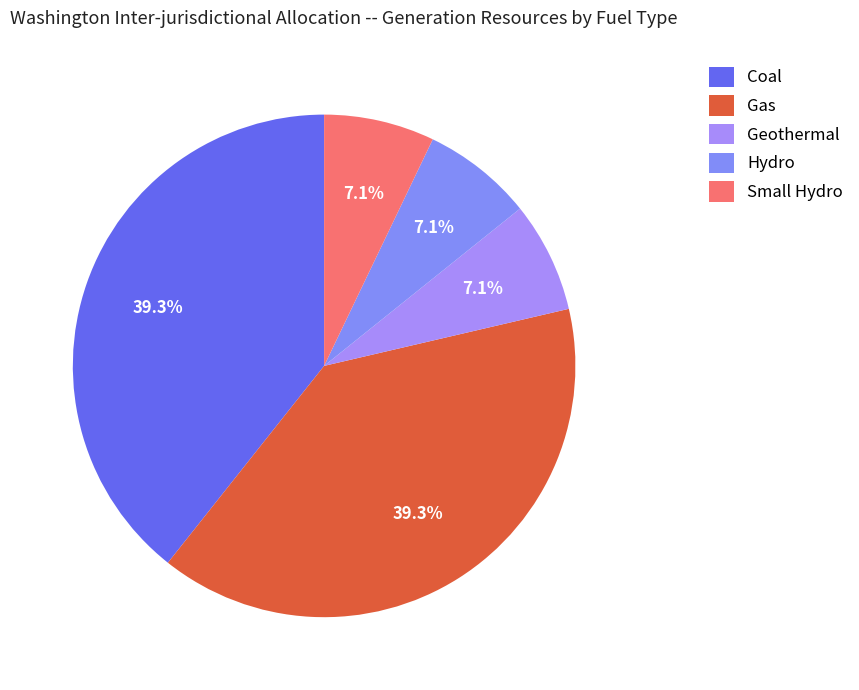

Count the number of slices in the pie.

5